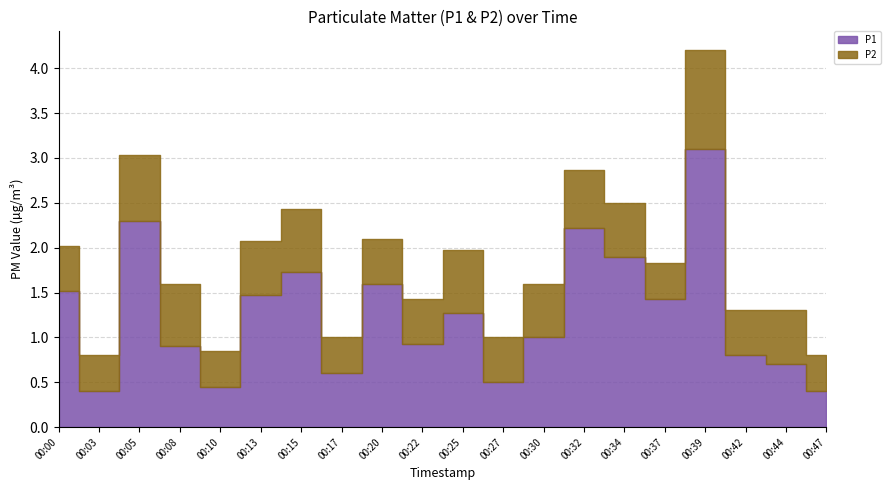

What is the difference between the P2 values at 00:25 and 00:00?

0.2